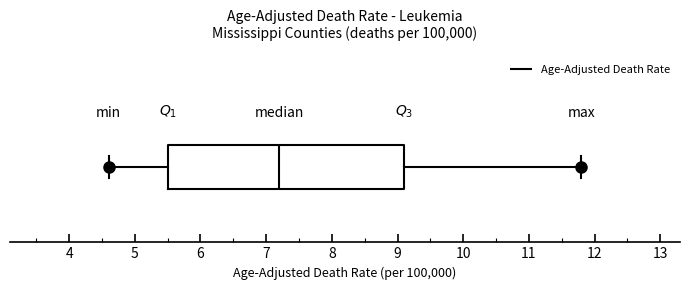

Where does the left whisker of the box end on the x-axis? The values are not printed on the chart, so give them approximately, as read against the axis.

4.6